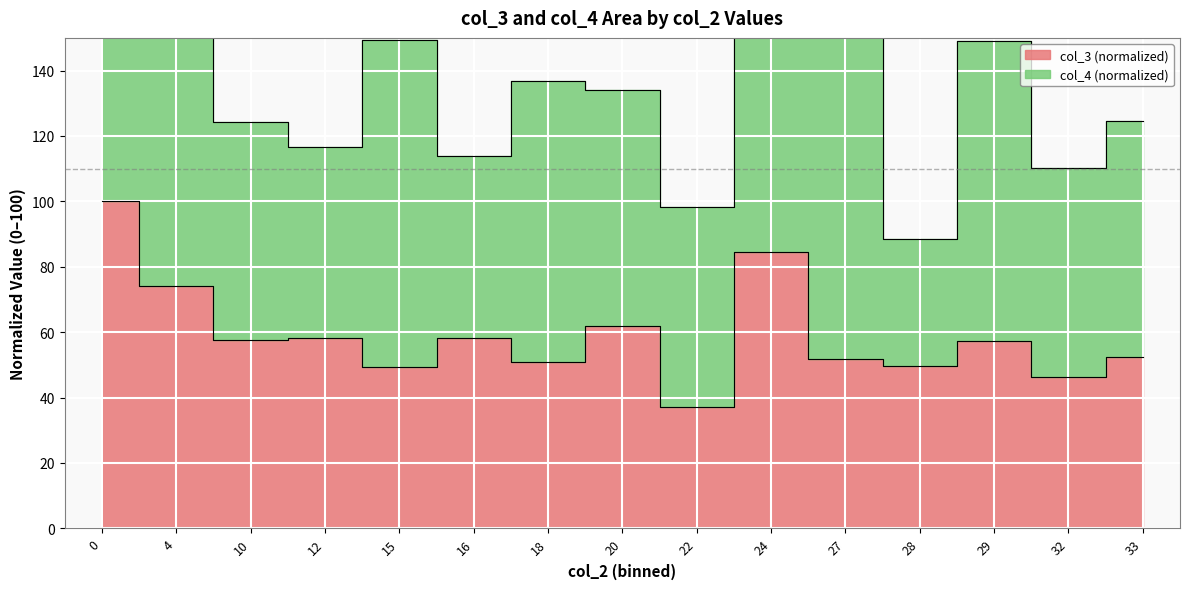

Approximately how many times larger is the value at 24 compared to 27?

1.6